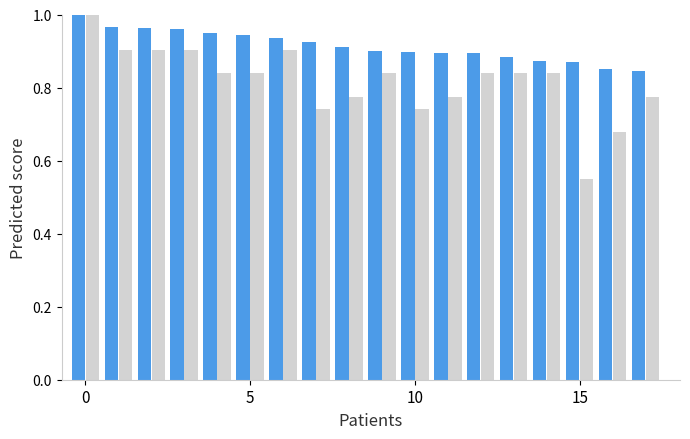

Is it true that Celkem bodů do žebříčku equals 0.5 at 7?

False